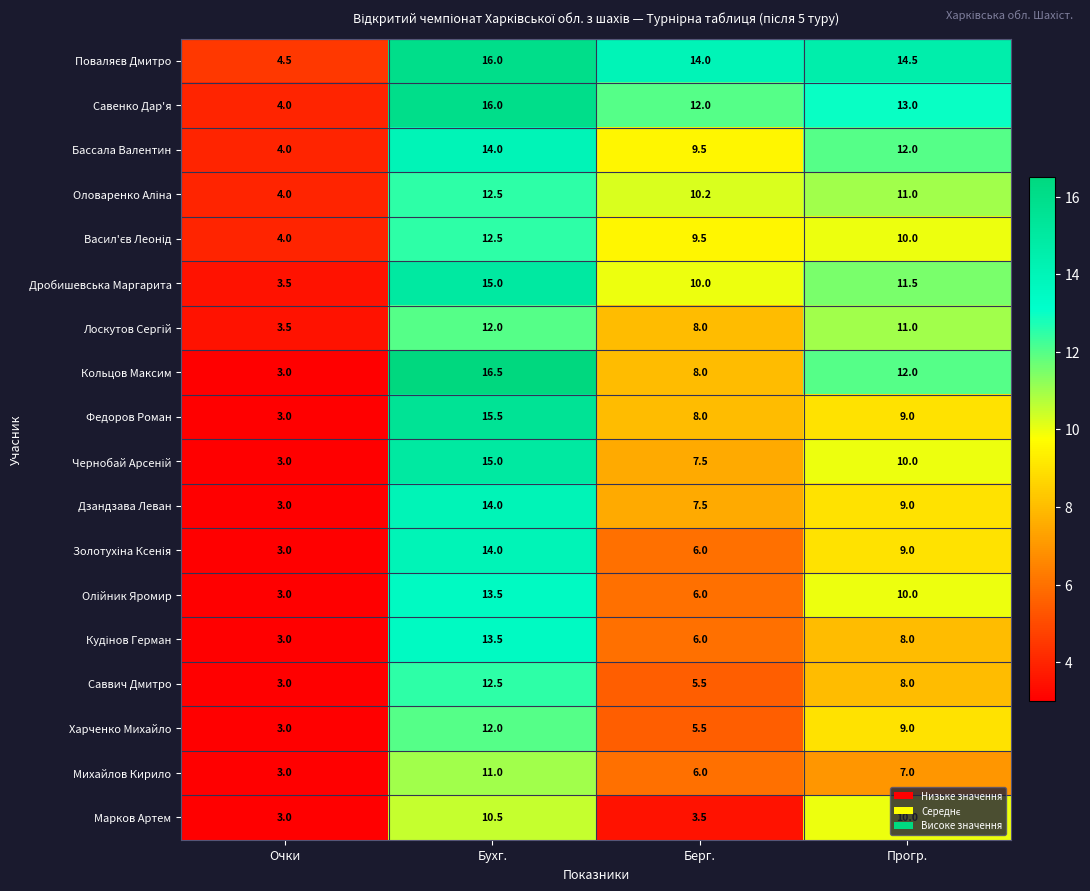

What is the spread (max minus min) of values at Прогр.?

7.5